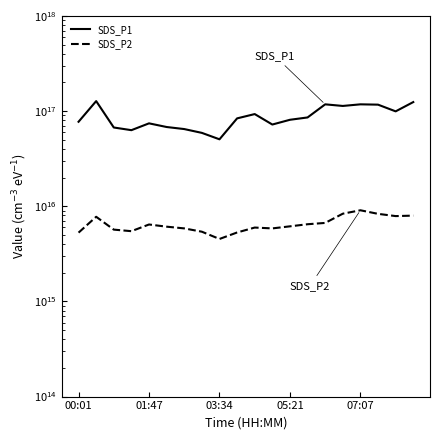

Which series has the widest spread of values?

SDS_P1